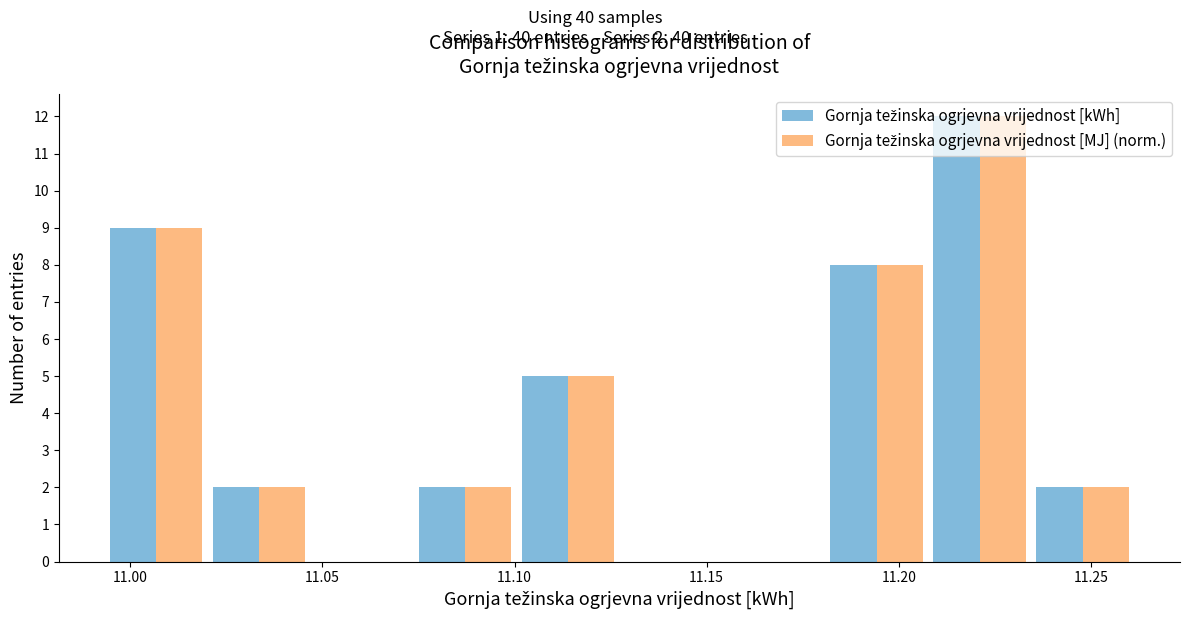

In the Gornja težinska ogrjevna vrijednost [MJ] (norm.) series, which range on the x-axis has the tallest bar?

11.210 to 11.235